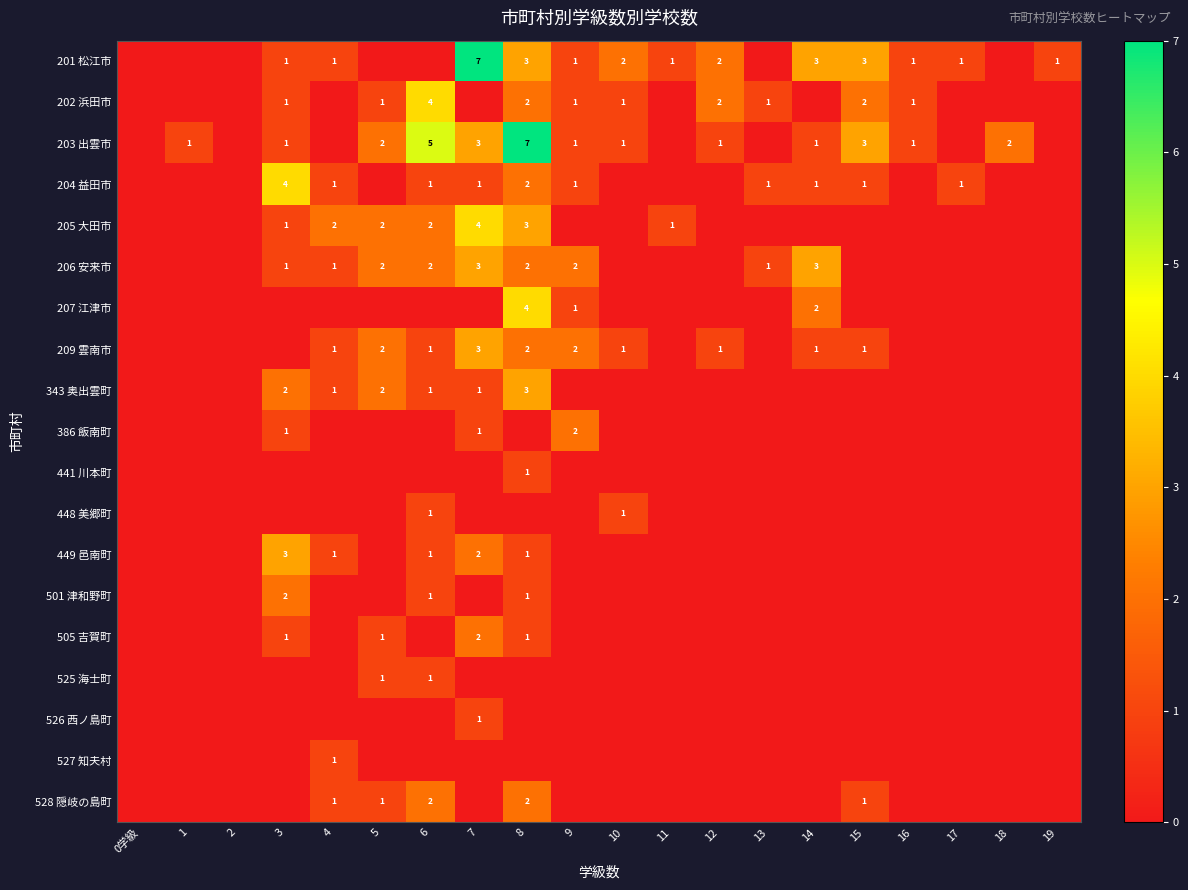

Count the number of data series in this chart.

19